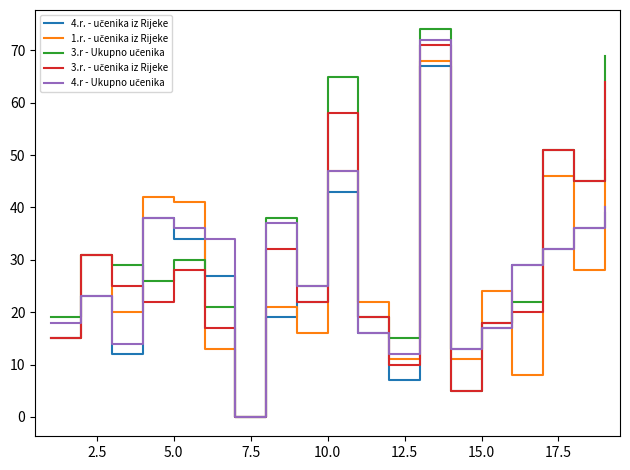

What is the maximum value shown in the chart?

74